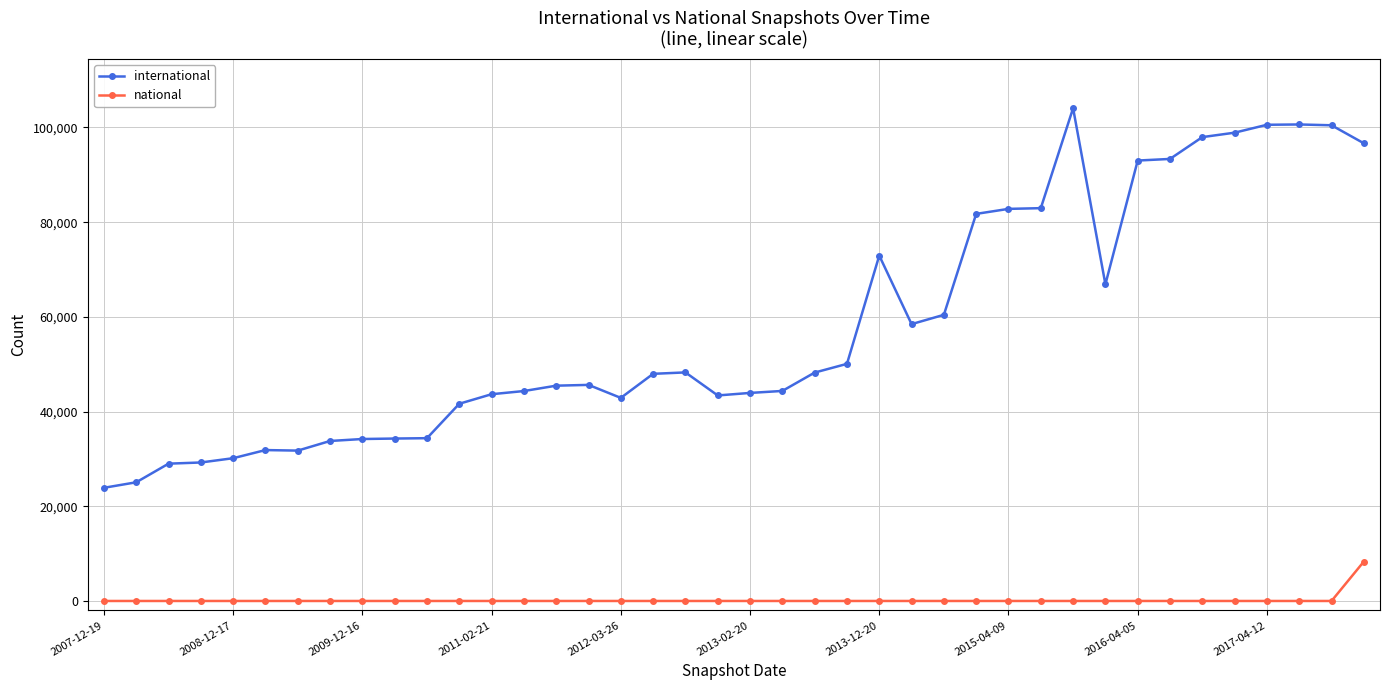

True or false: national and international intersect in this chart.

False